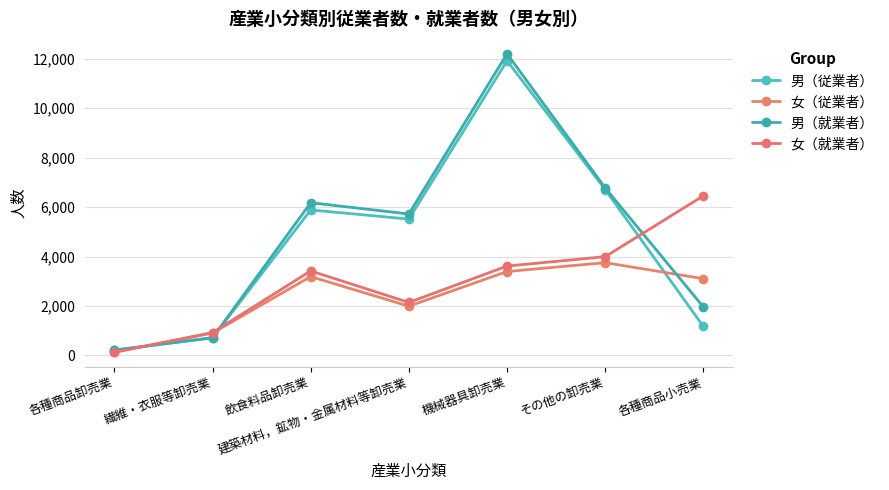

Which series has the largest total across all categories?

男（就業者）